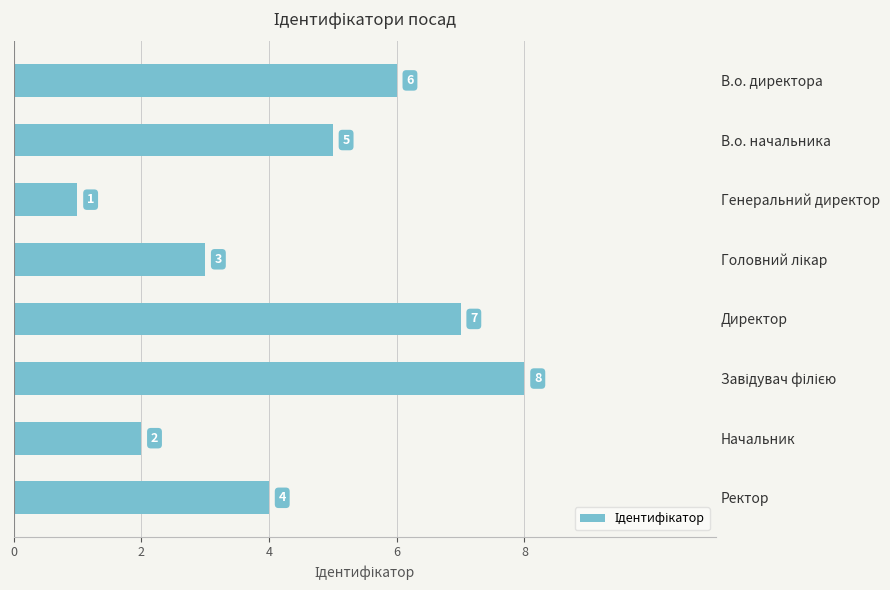

At which label is the value closest to 4?

Ректор